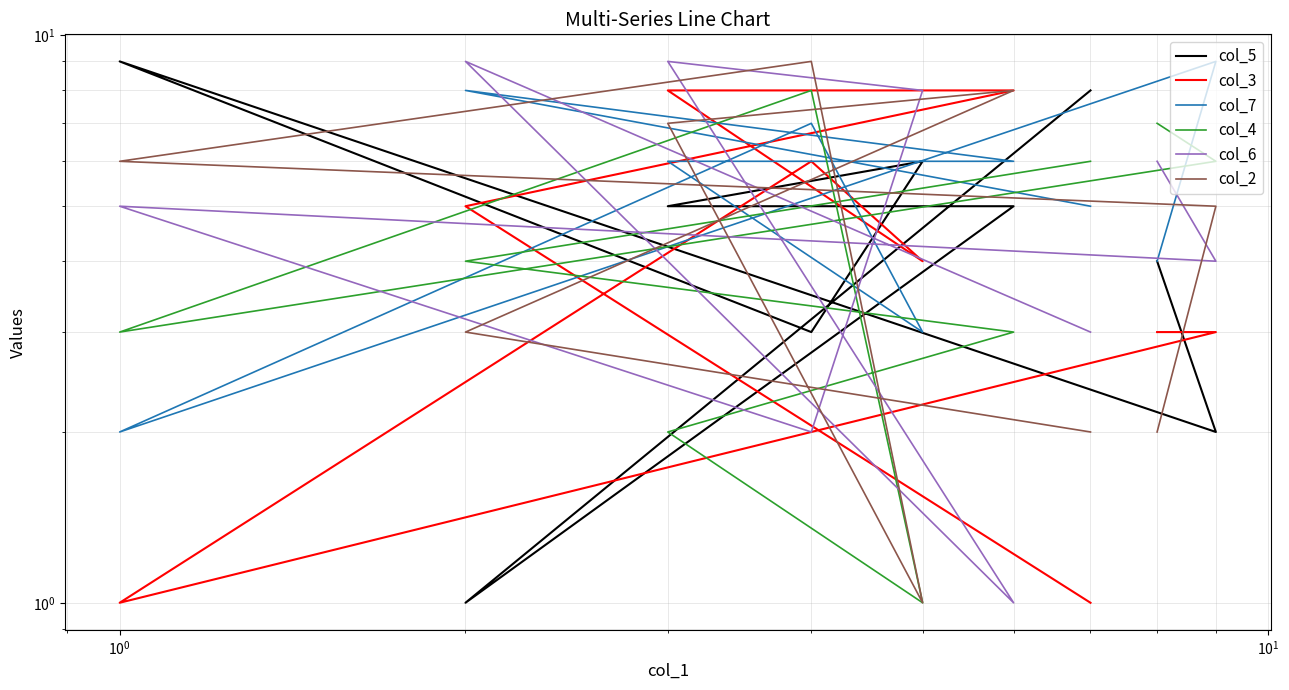

How many values in the col_4 series are below 4?

4